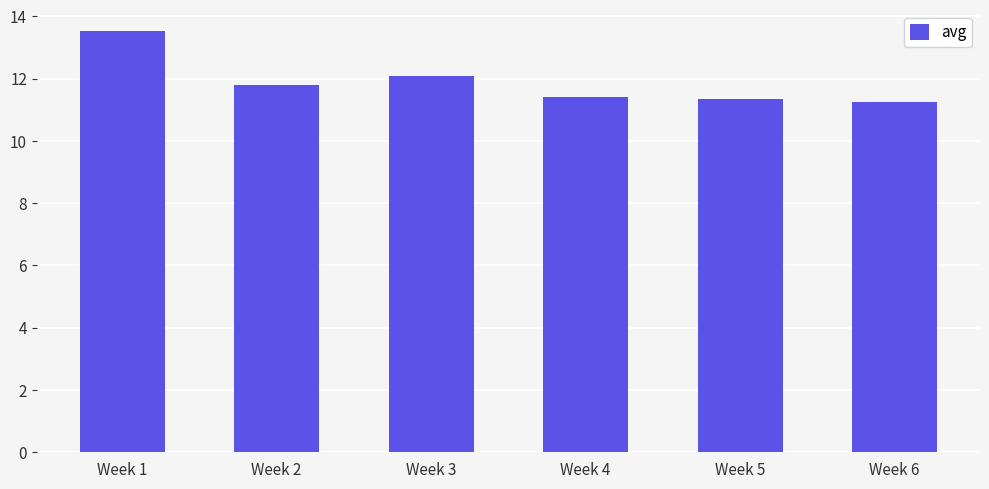

Are the bars grouped side by side (vs. stacked)?

No